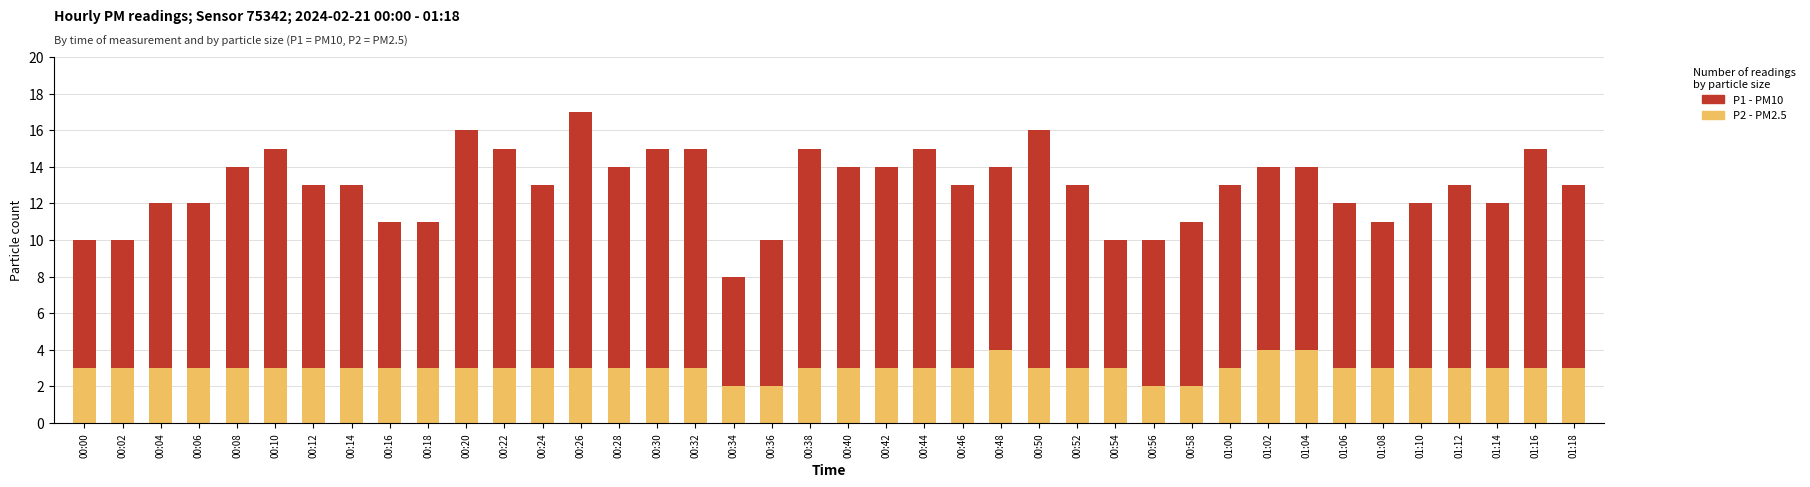

What is the total value across all series at 00:26?

17